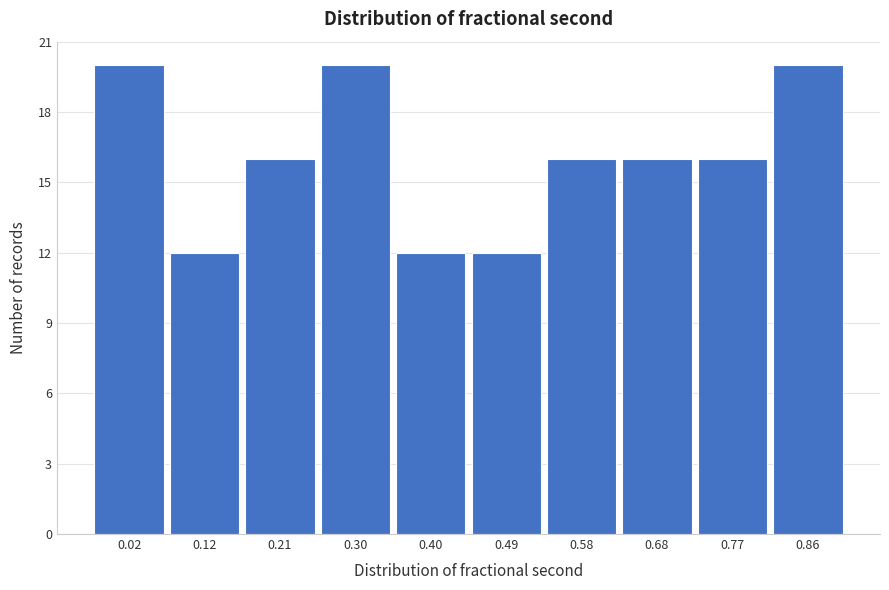

Reading right to left, extract all data points from this chart.

20	16	16	16	12	12	20	16	12	20